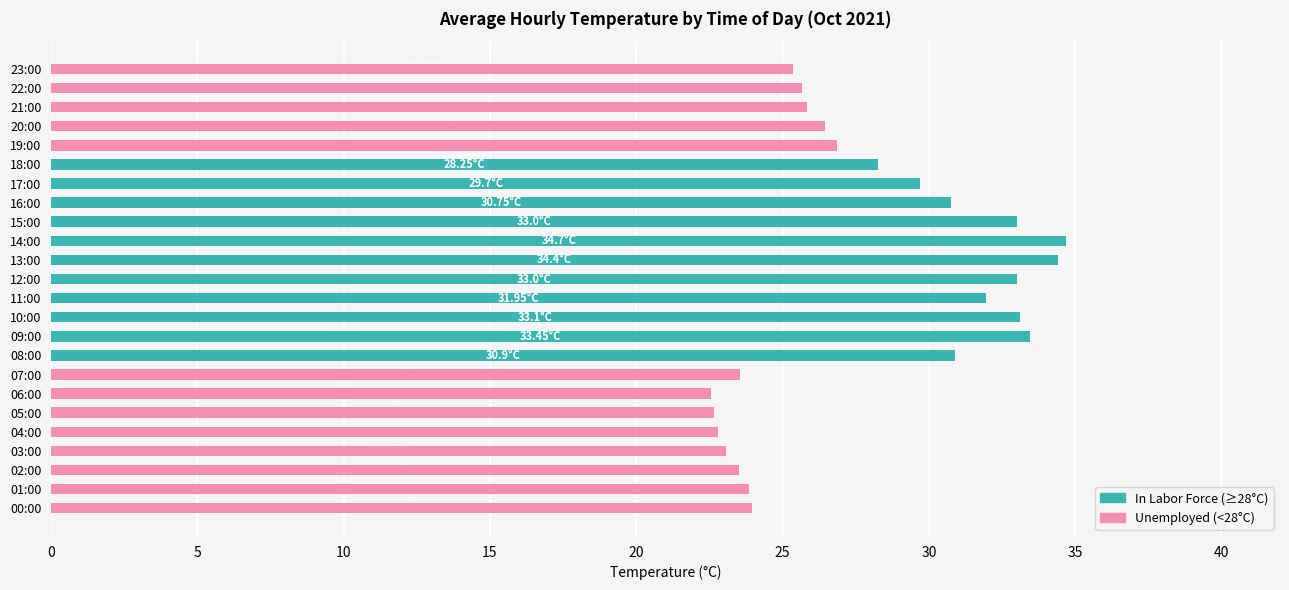

How many data points does each series have?

24